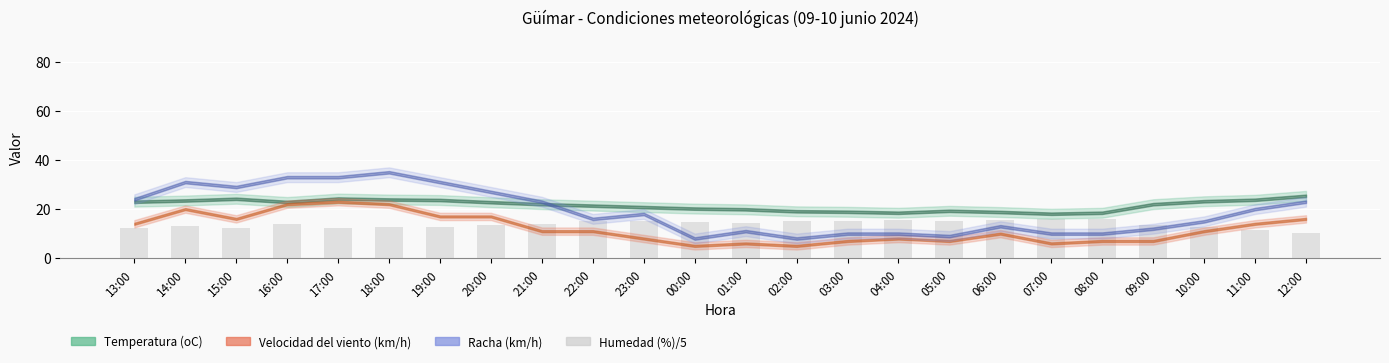

What value does the data have at 03:00?

15.2